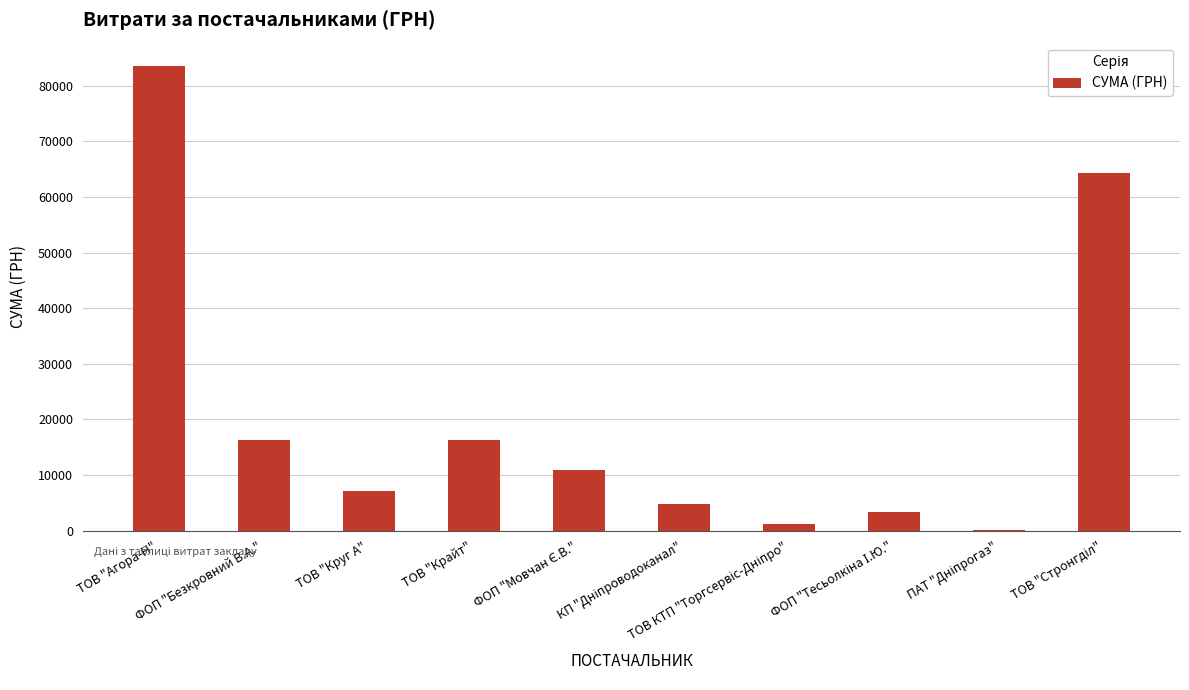

Count the number of data series in this chart.

1